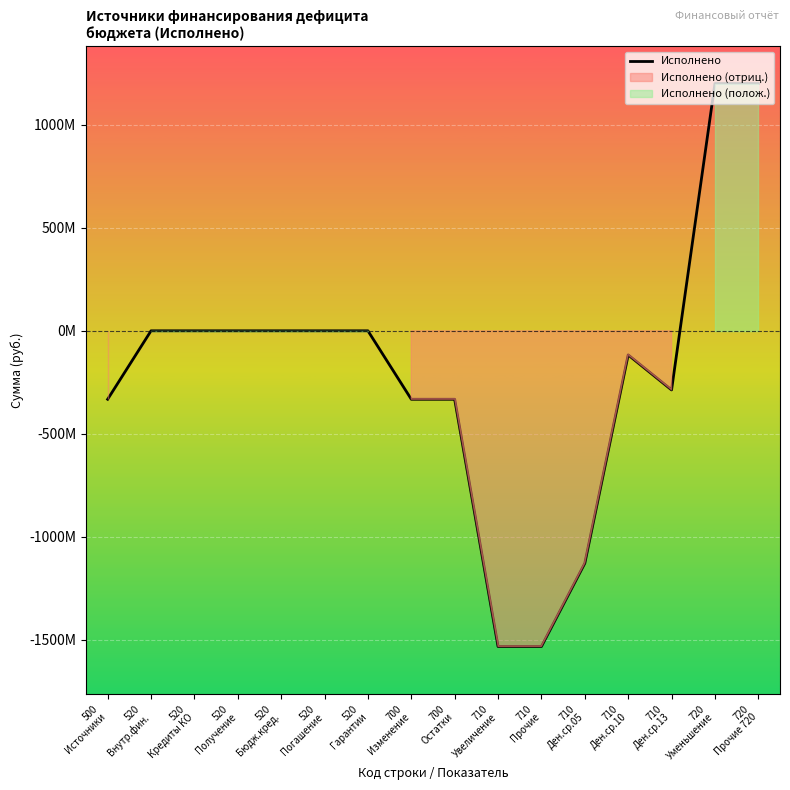

True or false: the data shows 0.0 at 520
Внутр.фин..

True